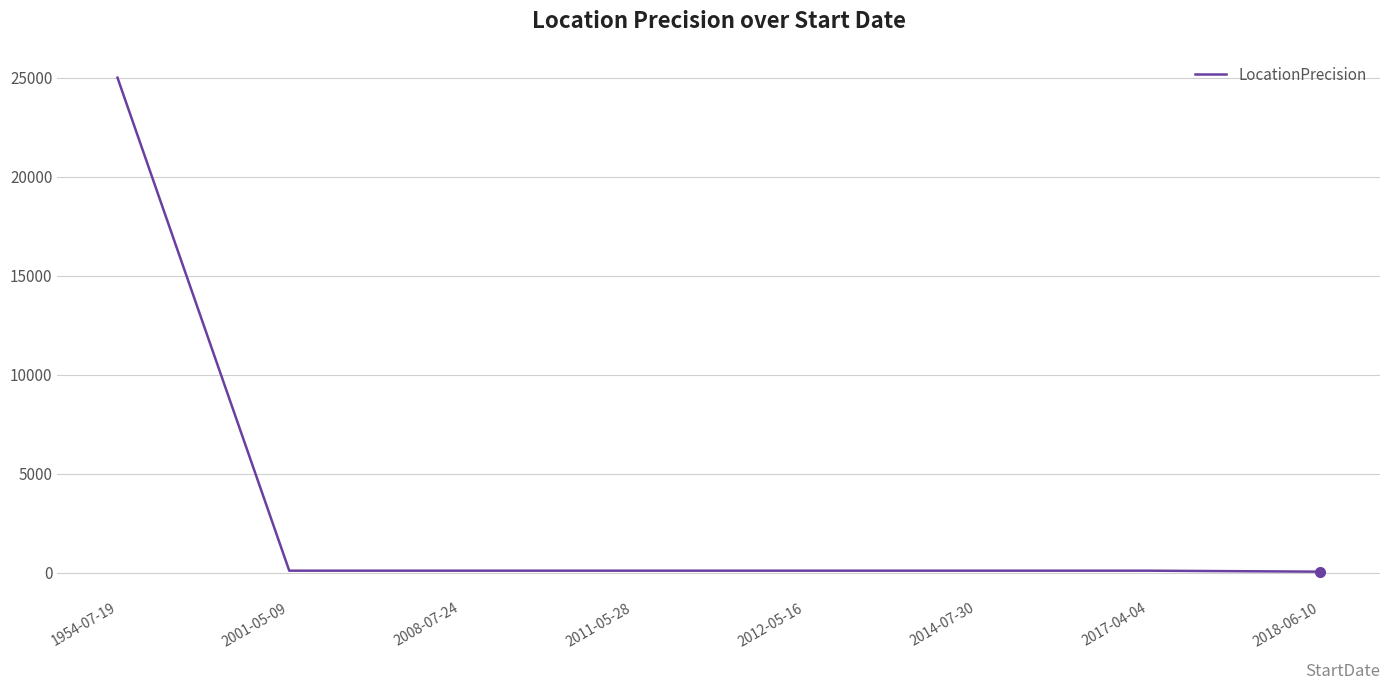

What is the average value?

3206